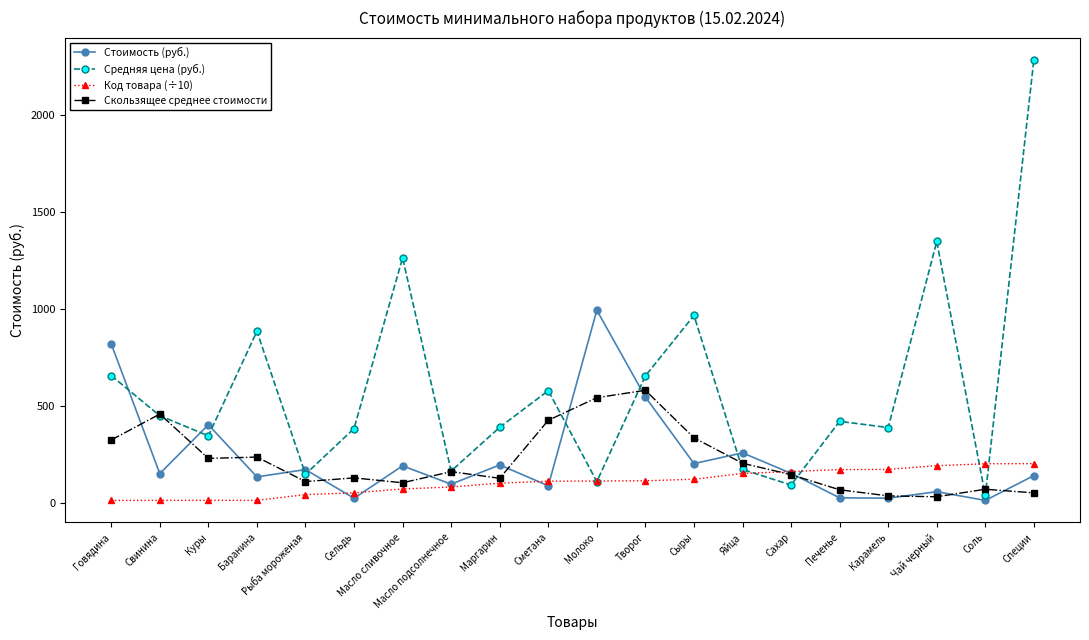

What position from the right is Баранина?

17